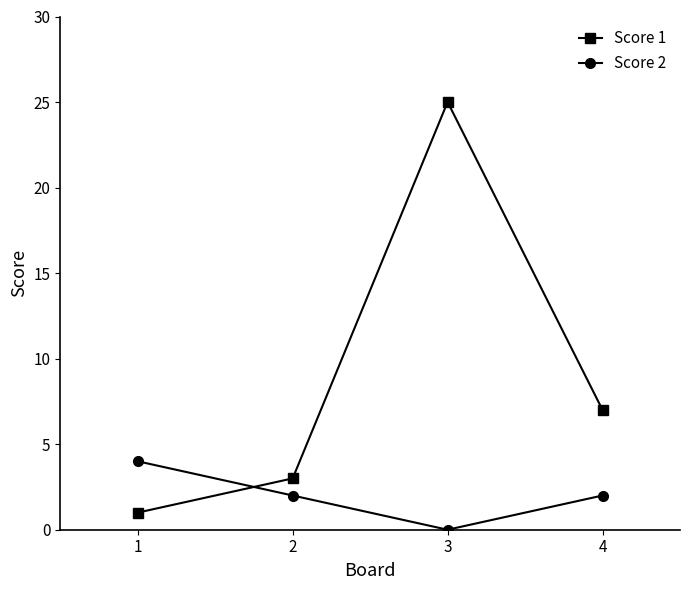

How many values in Score 2 are above zero?

3